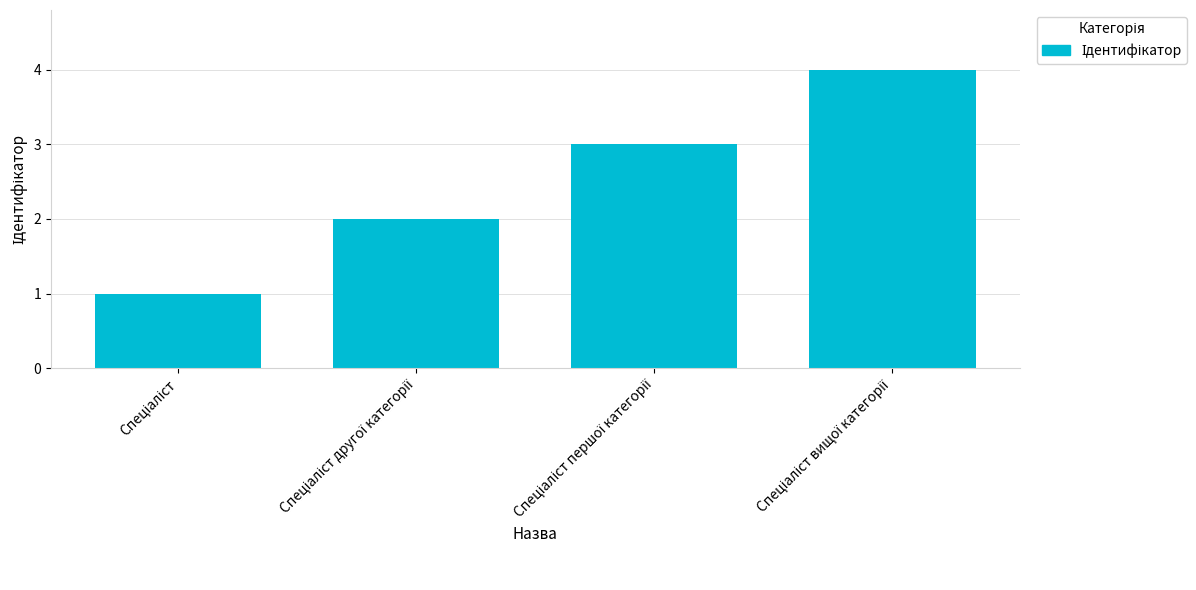

What is the greatest value displayed?

4